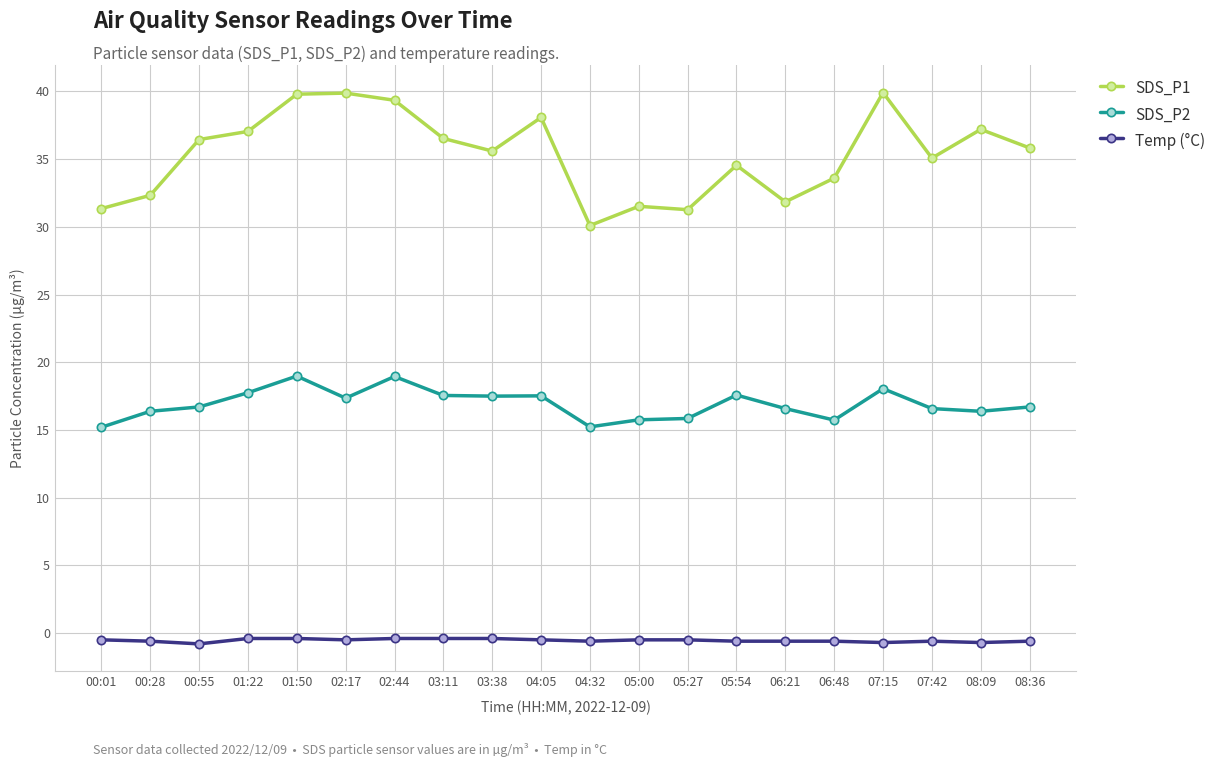

How many distinct data groups are displayed?

3